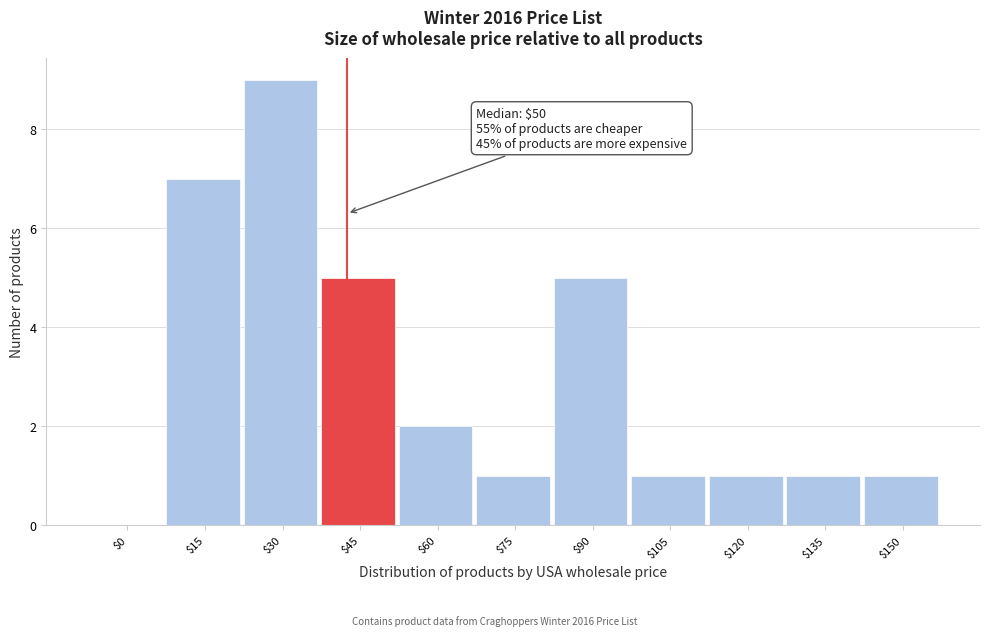

Which category has the highest value across all series?

$30